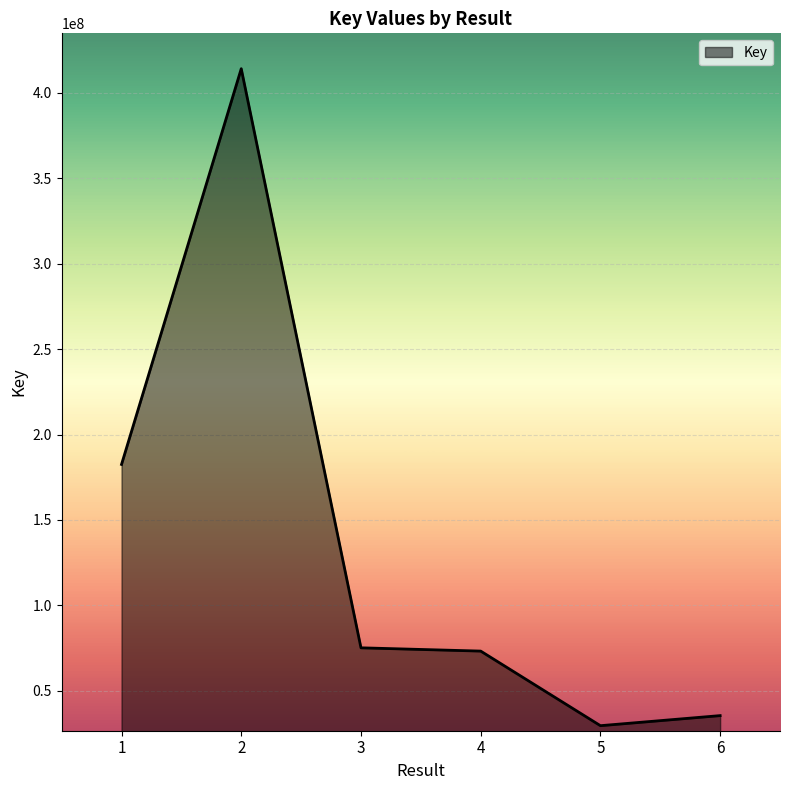

What is the approximate value at 4?

73174348